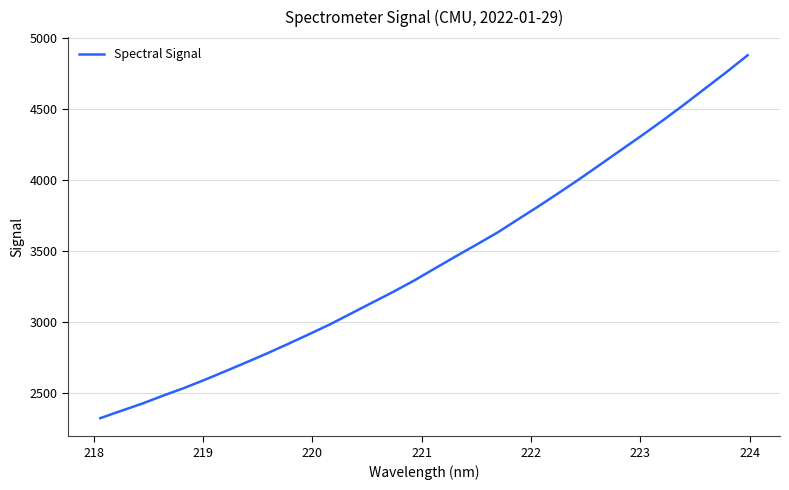

What is the smallest value displayed?

2320.1